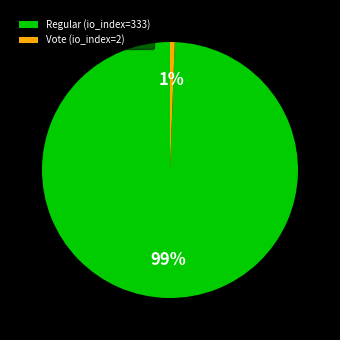

Count the number of slices in the pie.

2